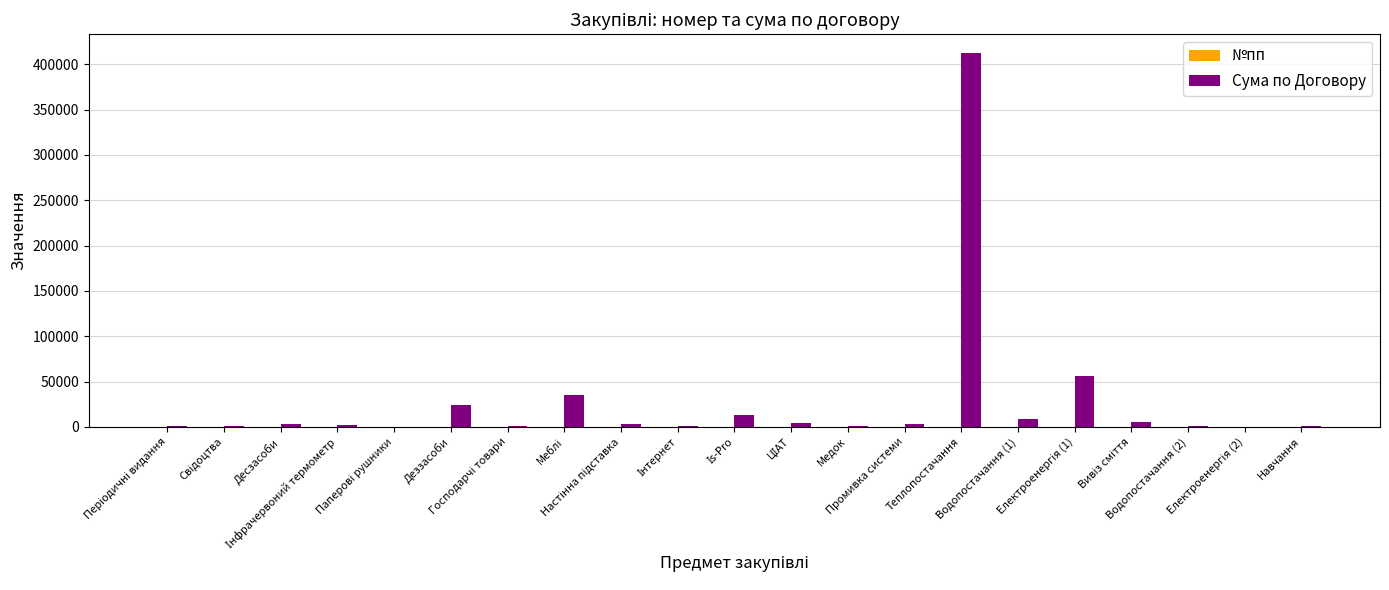

Which series has the largest total across all categories?

Сума по Договору